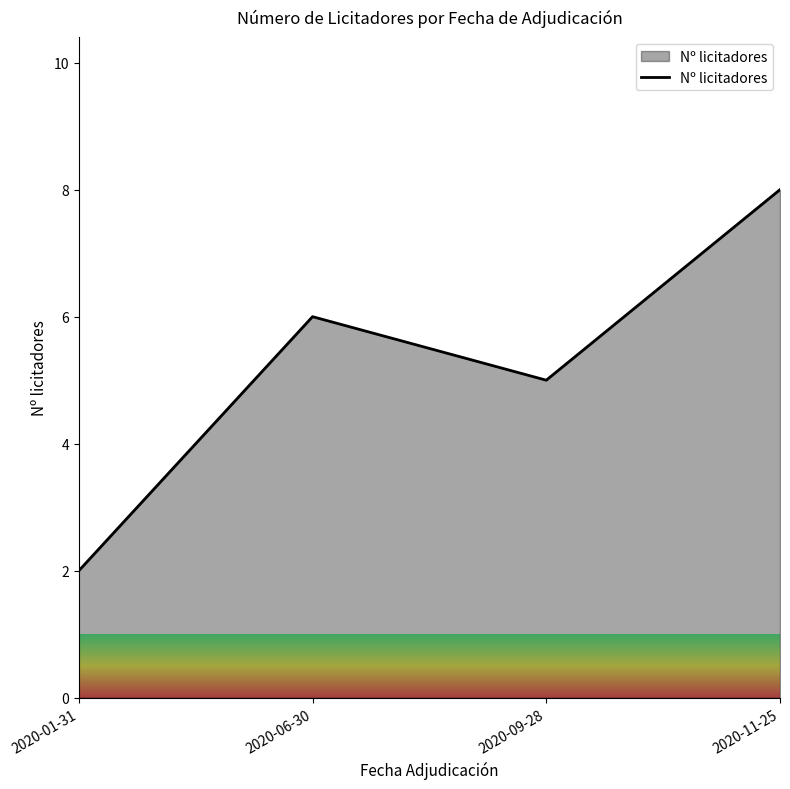

What position from the left is 2020-06-30?

2